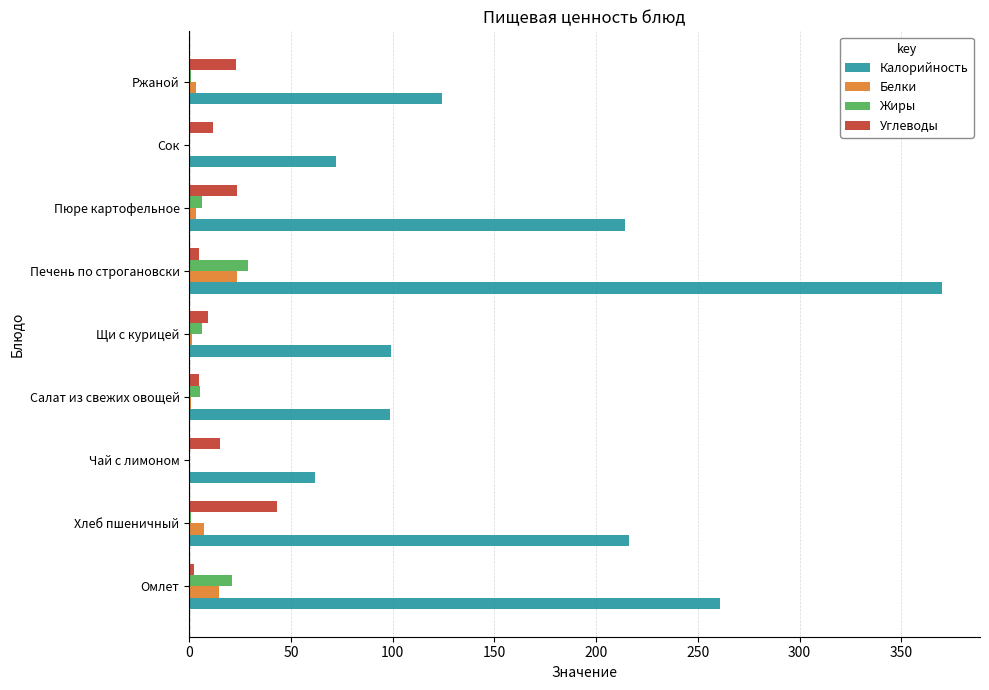

What is the sum of all Калорийность values?

1516.4